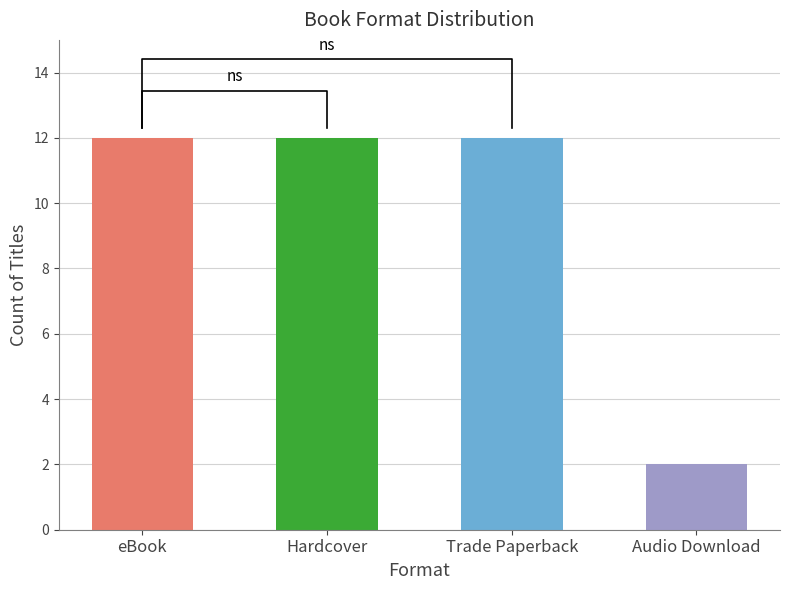

Which has a higher value, Audio Download or eBook?

eBook